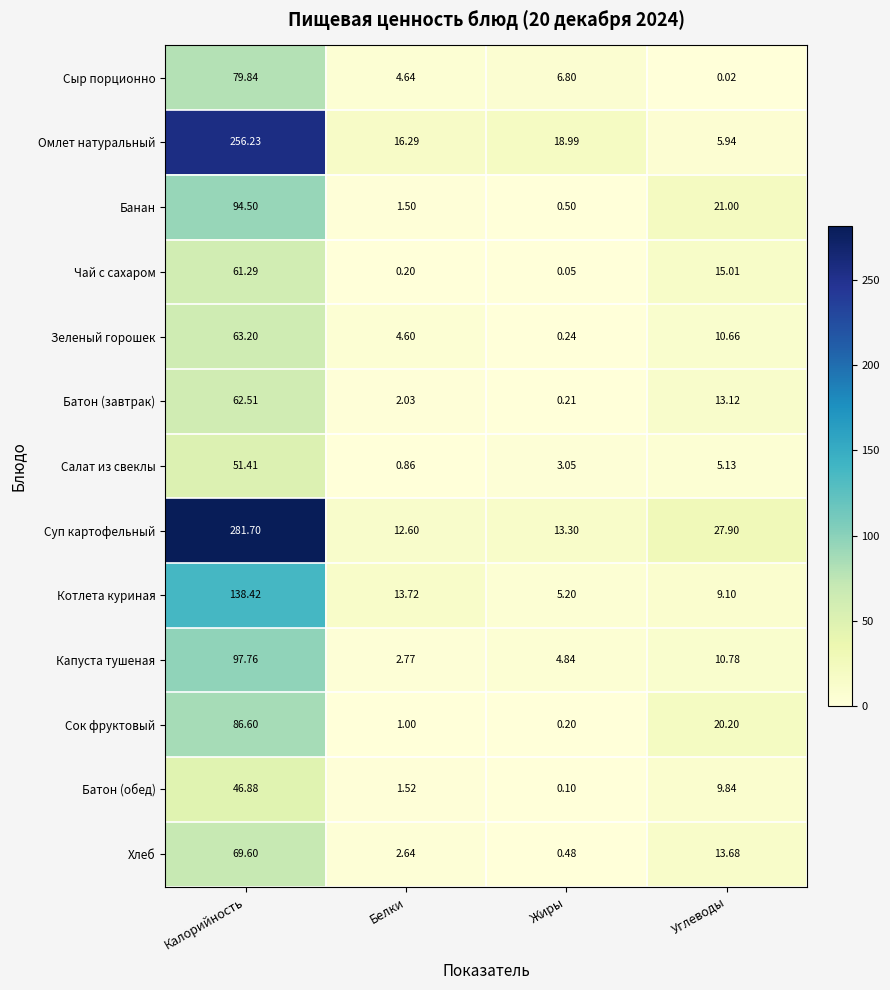

What is the spread (max minus min) of values at Калорийность?

234.8